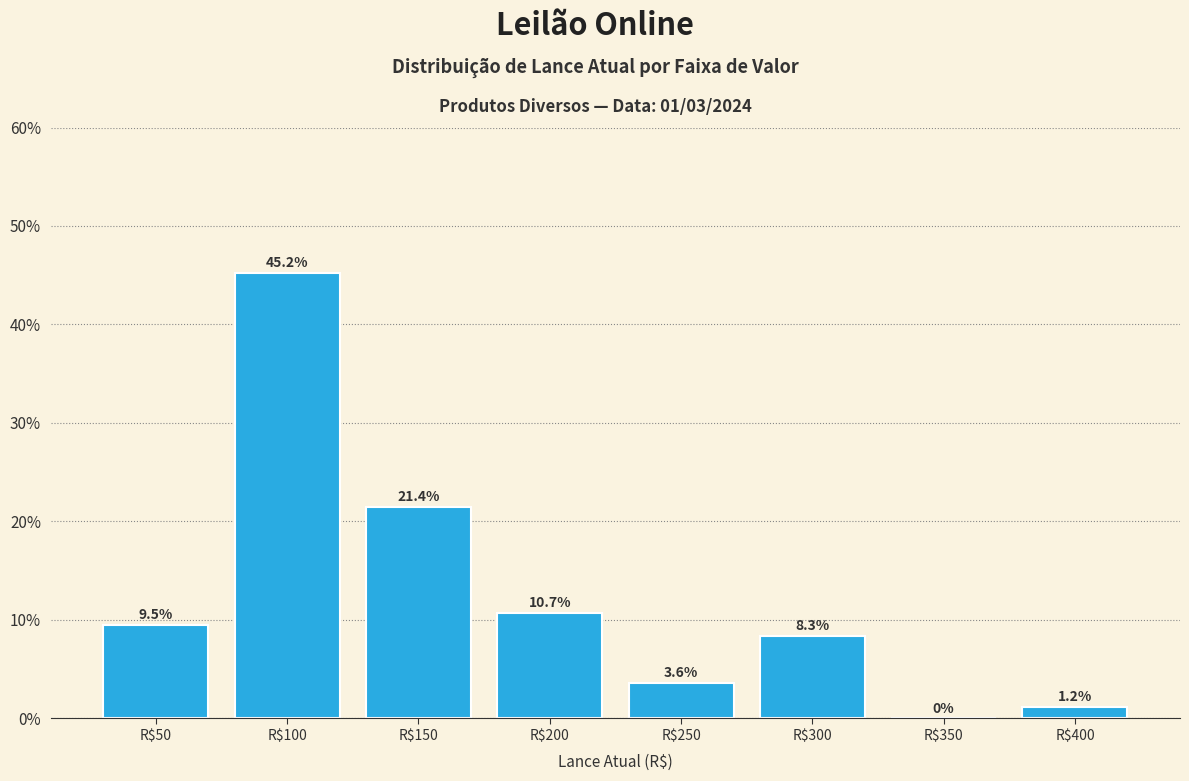

At which label does the data first exceed 9?

R$50